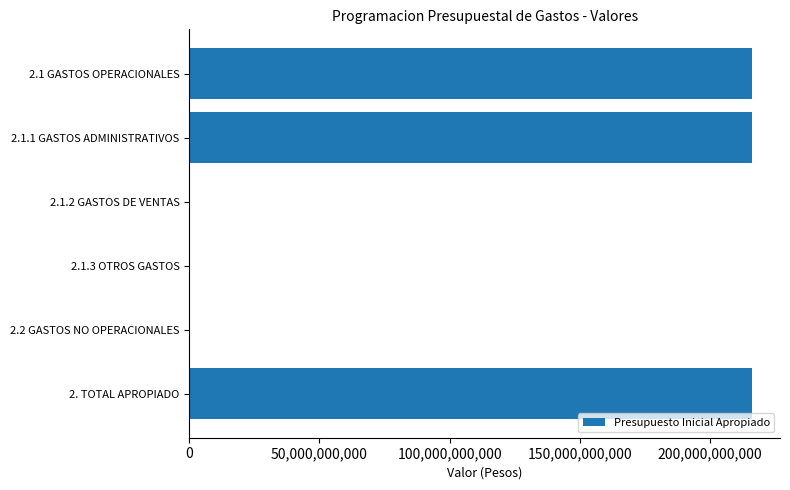

The value at 2. TOTAL APROPIADO is 55169169190. True or false?

False